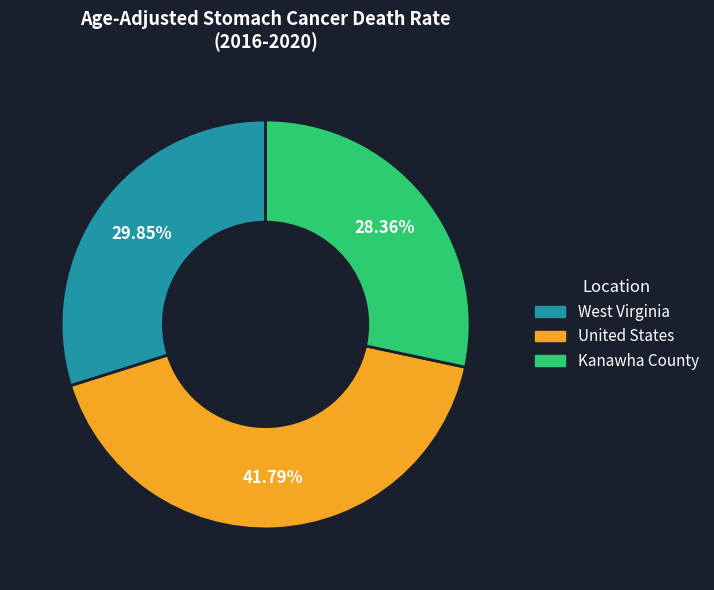

Which category has the biggest portion of the pie?

United States